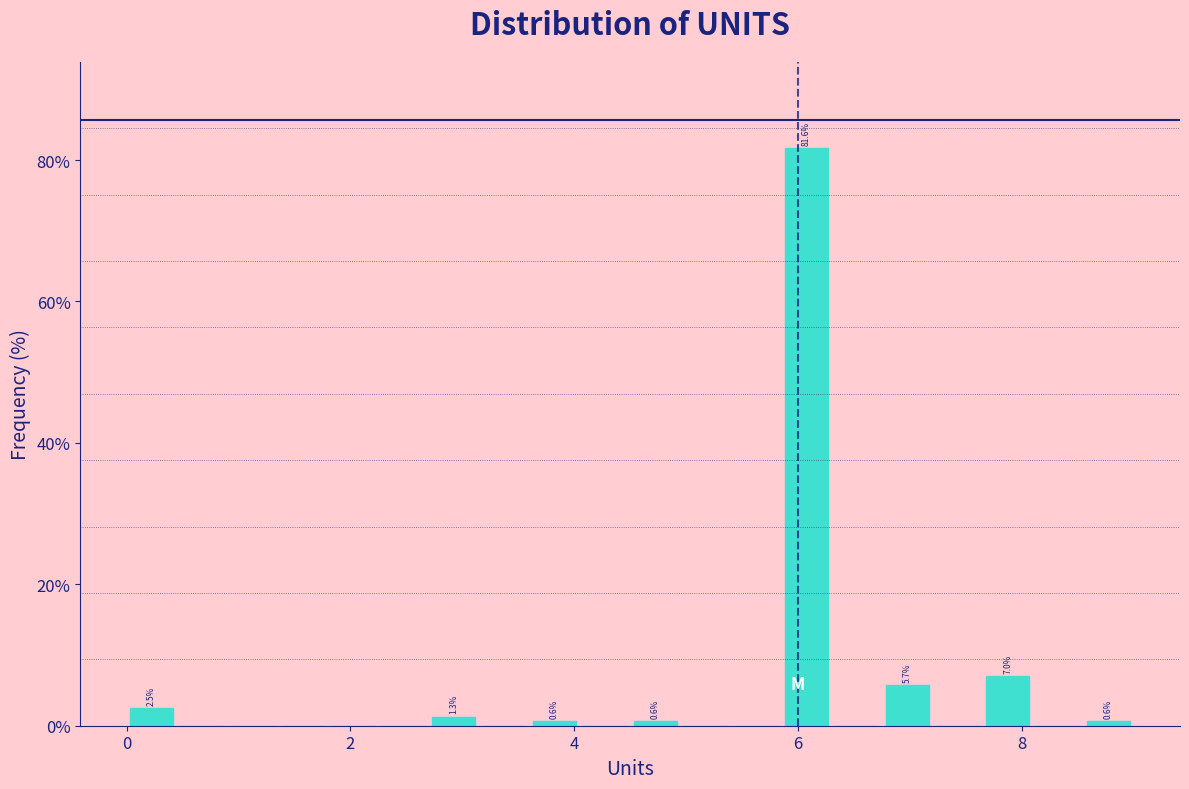

Around what value on the x-axis is the tallest bar? Give the approximate position of its centre, as read against the axis.

6.0